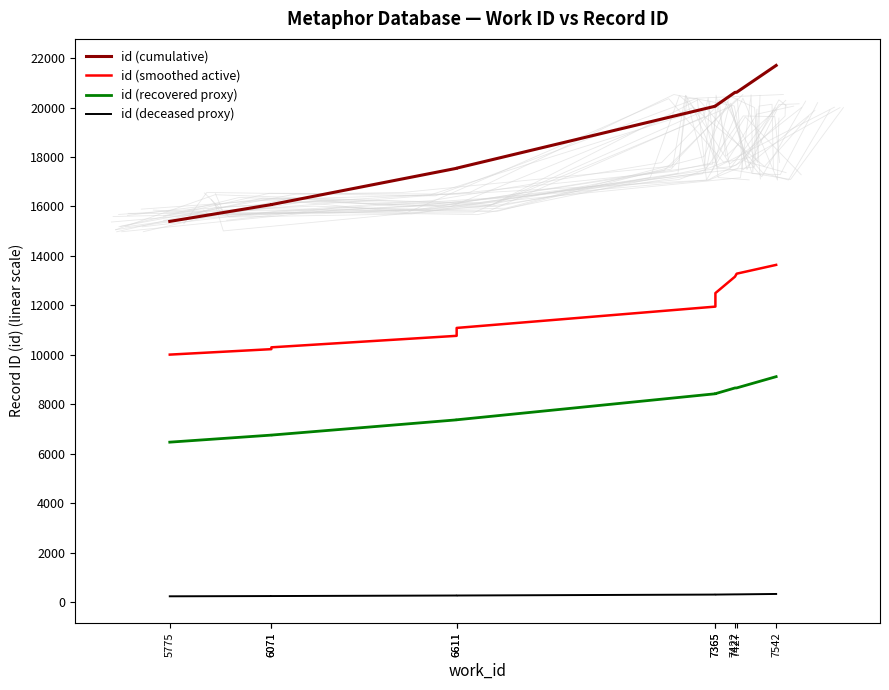

List the series in order of their overall mean, highest first.

id (cumulative), id (smoothed active), id (recovered proxy), id (deceased proxy)